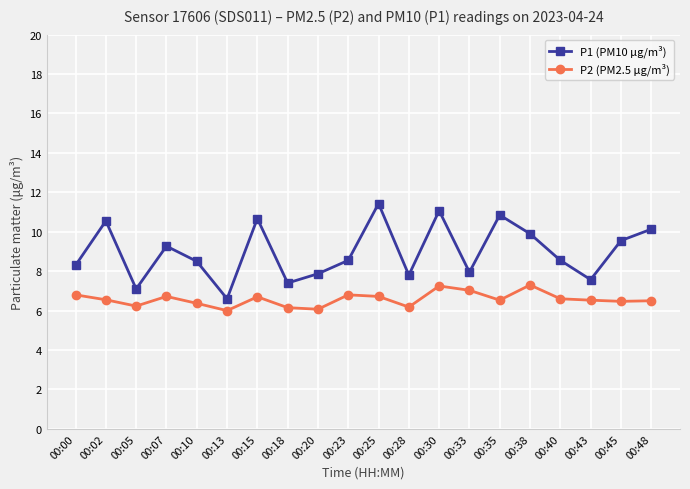

True or false: P2 (PM2.5 μg/m³) and P1 (PM10 μg/m³) cross at least once.

False